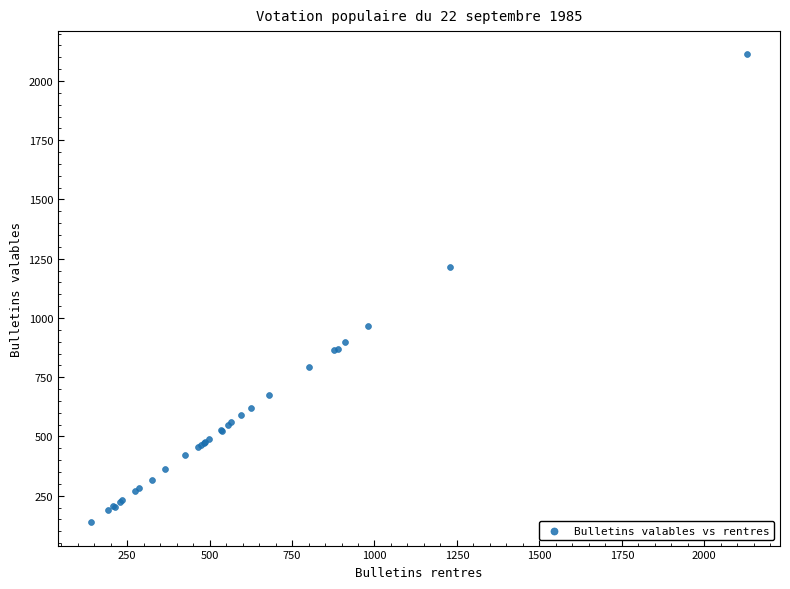

What Y value in the scatter plot is closest to 1125?

1216